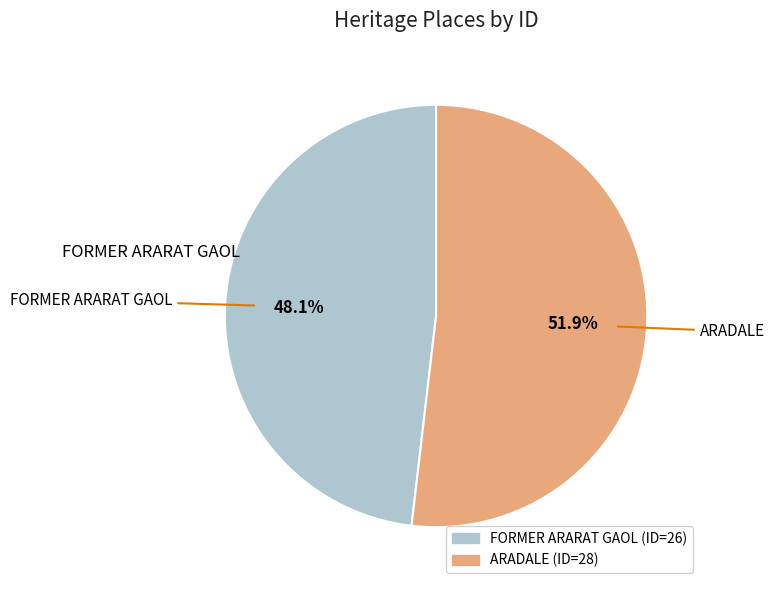

True or false: FORMER ARARAT GAOL accounts for 48% of the total.

True